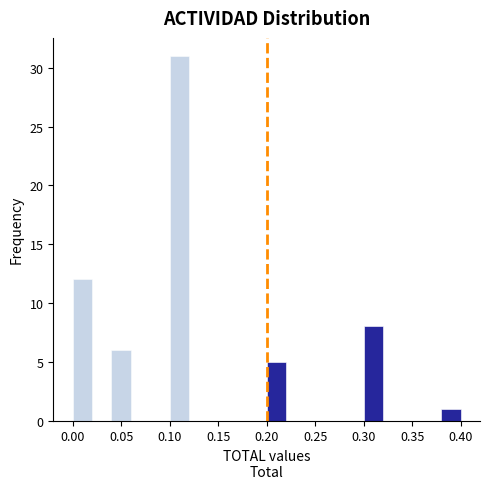

Reading left to right, transcribe this chart: for each bar, give the range it covers on the x-axis and its height. The values are not printed on the chart, so give them approximately, as read against the axis.

0.00 to 0.02: 12
0.02 to 0.04: 0
0.04 to 0.06: 6
0.06 to 0.08: 0
0.08 to 0.10: 0
0.10 to 0.12: 31
0.12 to 0.14: 0
0.14 to 0.16: 0
0.16 to 0.18: 0
0.18 to 0.20: 0
0.20 to 0.22: 5
0.22 to 0.24: 0
0.24 to 0.26: 0
0.26 to 0.28: 0
0.28 to 0.30: 0
0.30 to 0.32: 8
0.32 to 0.34: 0
0.34 to 0.36: 0
0.36 to 0.38: 0
0.38 to 0.40: 1